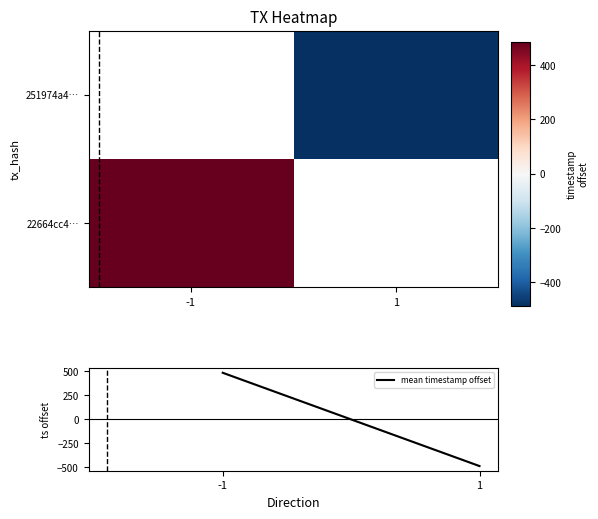

What is the smallest value displayed?

-486.5